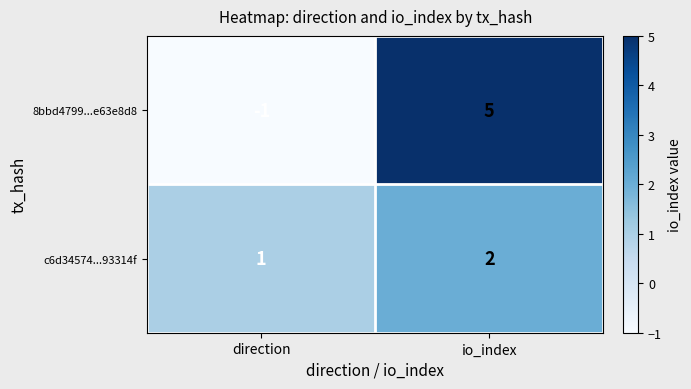

Rank the series by their maximum value, from lowest to highest.

c6d34574...93314f, 8bbd4799...e63e8d8